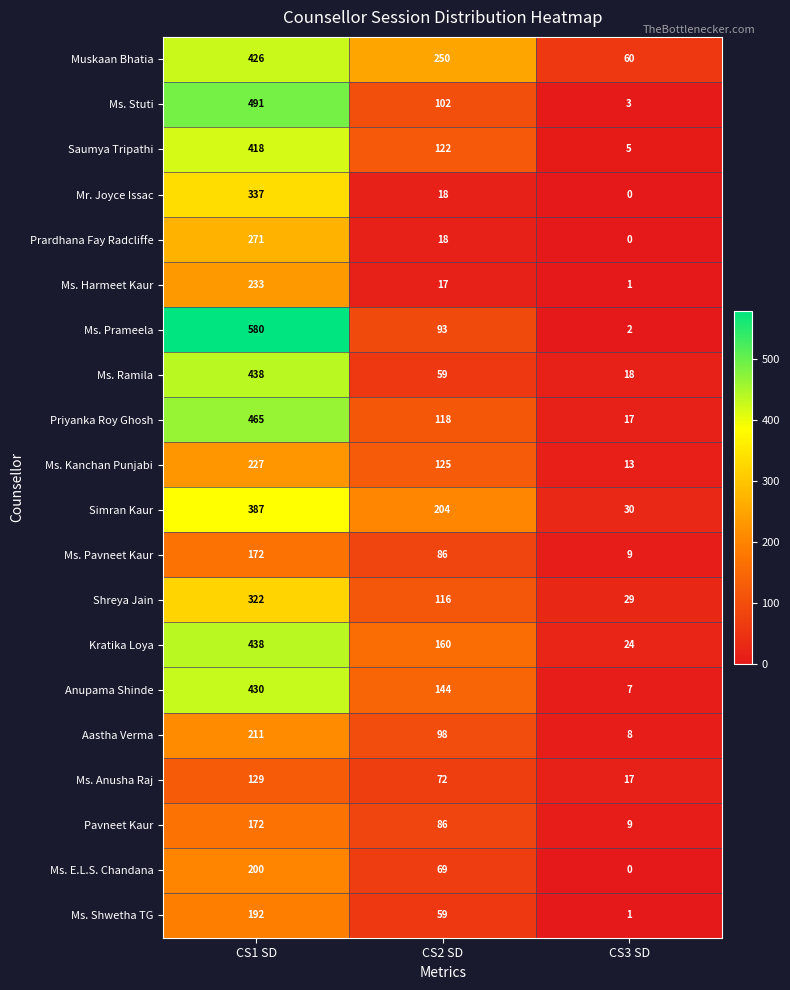

At which label does Saumya Tripathi reach its minimum?

CS3 SD